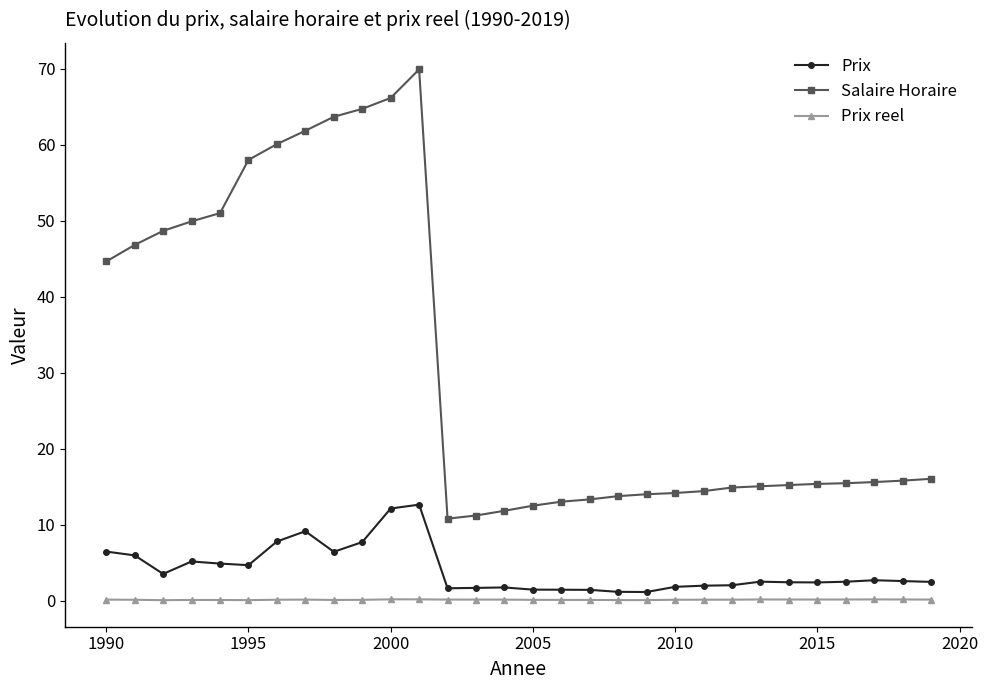

Rank the series by their maximum value, from highest to lowest.

Salaire Horaire, Prix, Prix reel